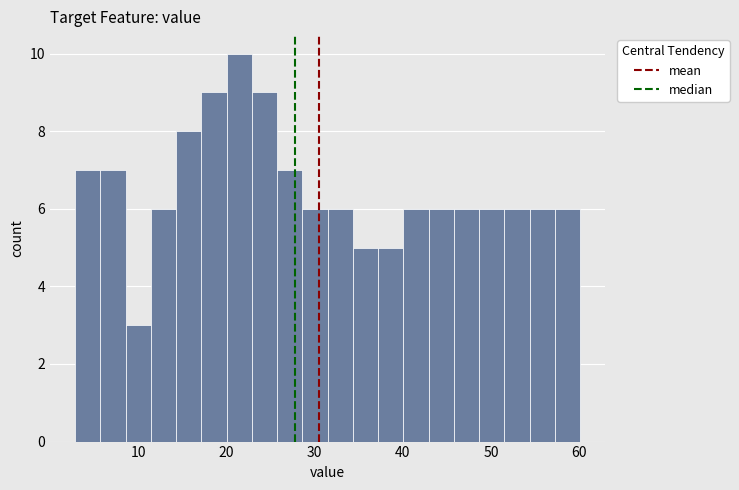

Around what value on the x-axis is the tallest bar? Give the approximate position of its centre, as read against the axis.

21